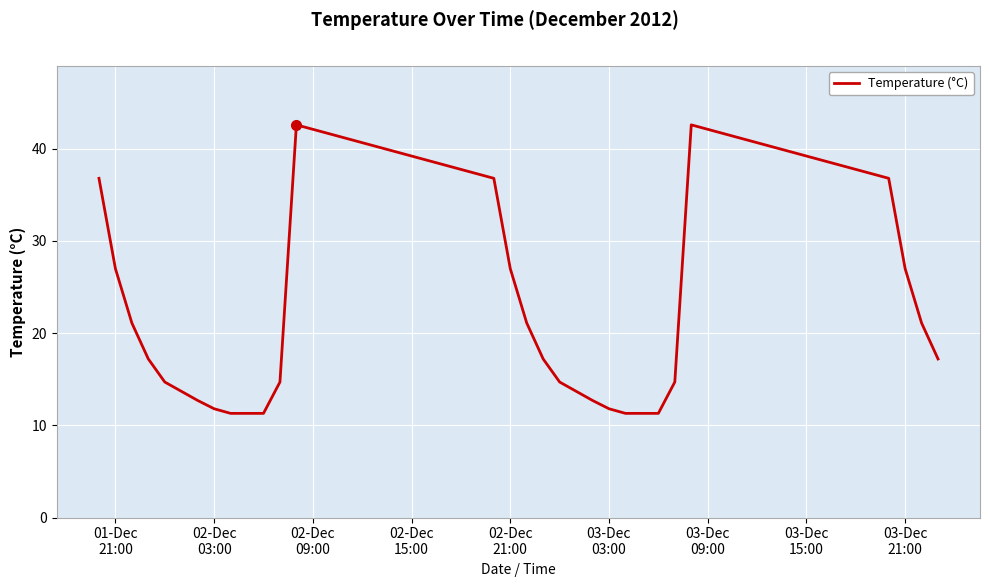

What is the maximum value shown in the chart?

42.6